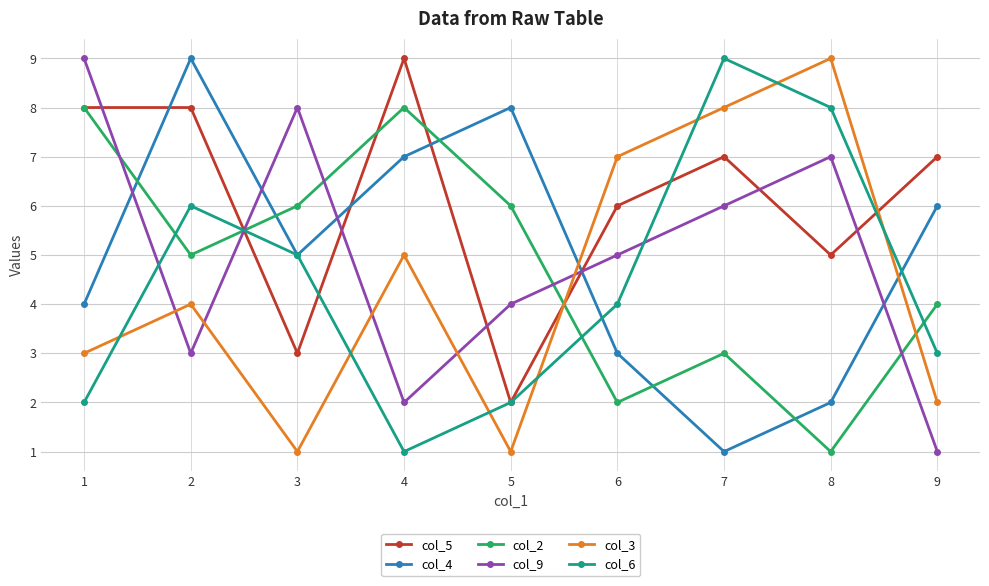

What is the difference between the second highest and second lowest values in the col_5 series?

5